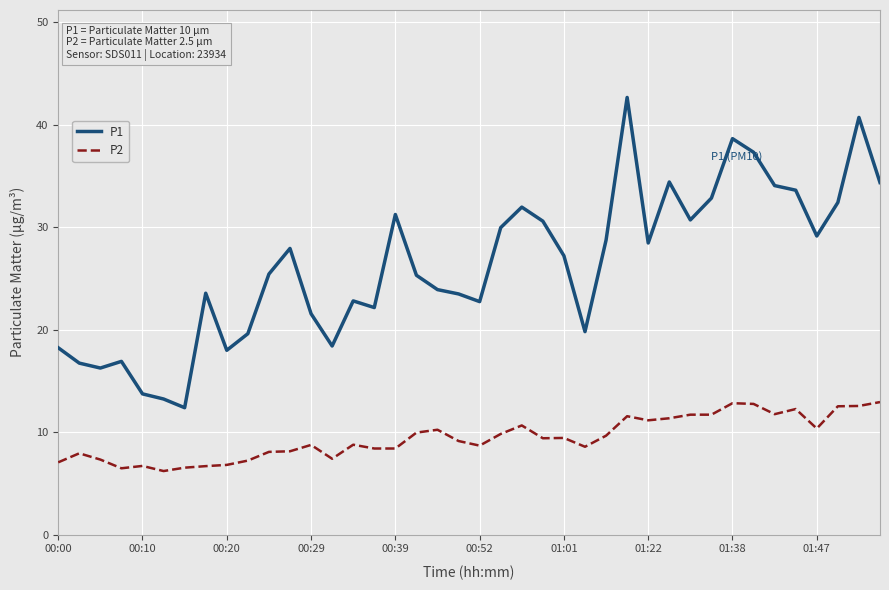

Which series has the largest range (max minus min)?

P1